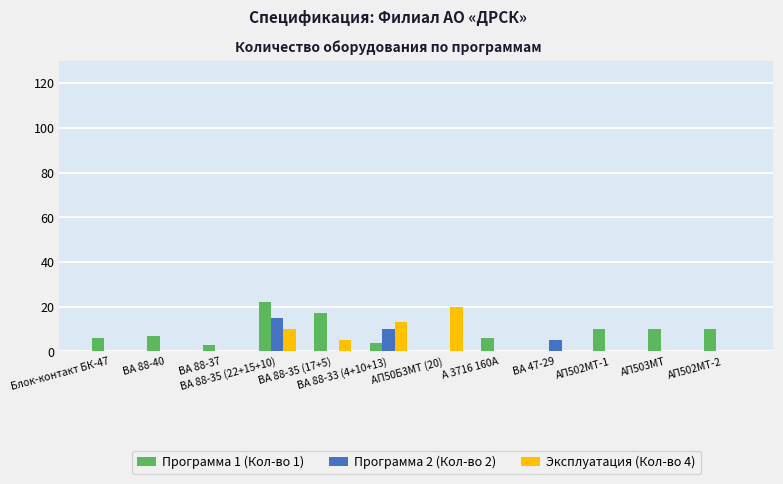

How many Программа 2 (Кол-во 2) values are between 0 and 5?

10